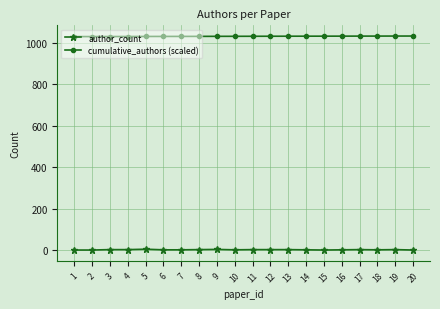

What is the total value across all series at 7?

1033.5